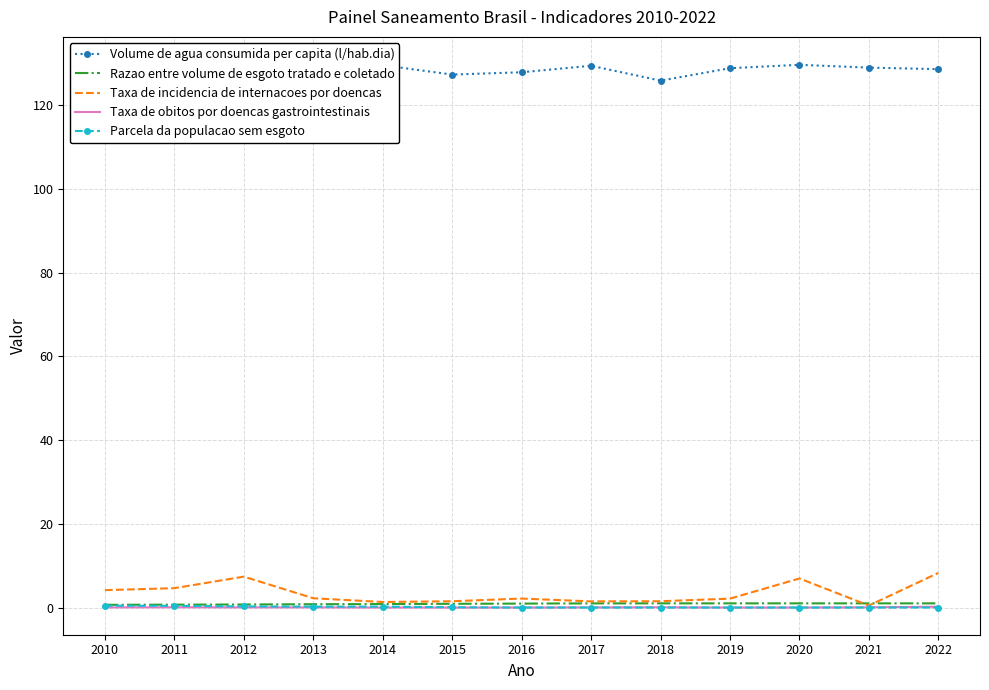

What is the value of the Volume de agua consumida per capita (l/hab.dia) point at the 9th from the left?

125.9